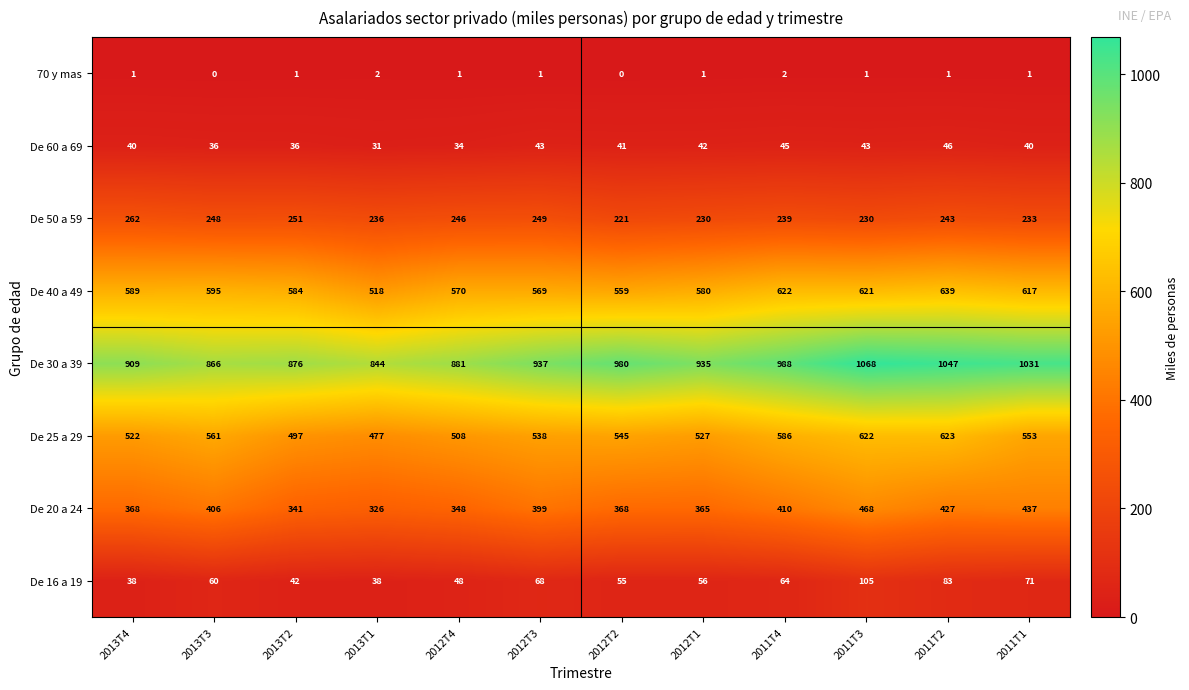

What is the total value across all series at 2012T3?

2804